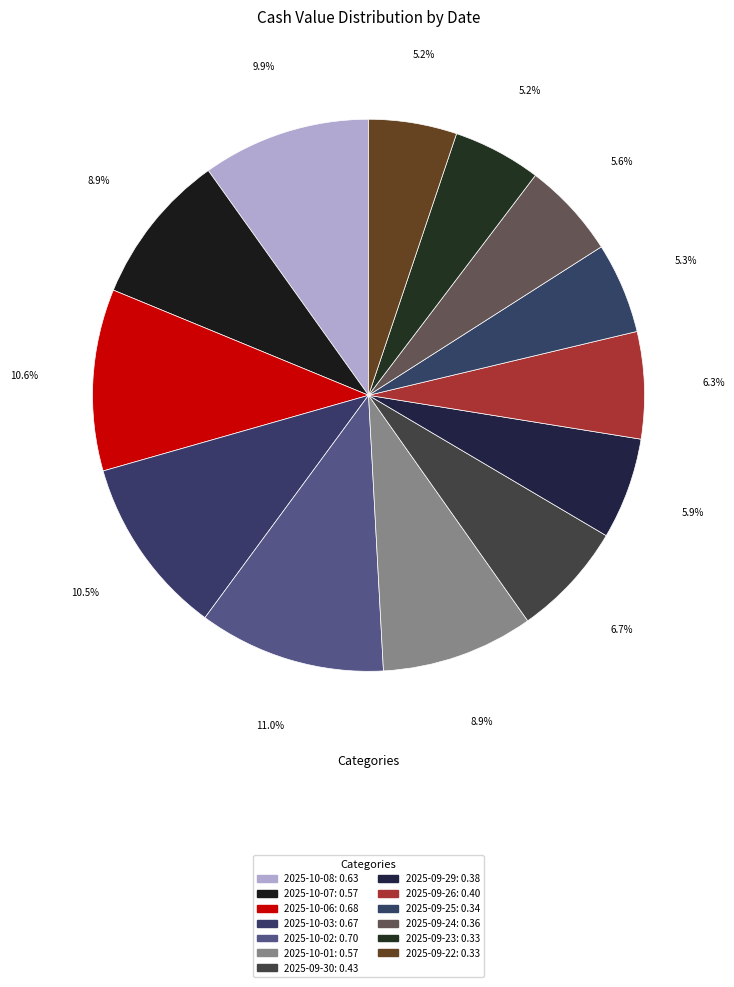

How many segments does this pie chart have?

13